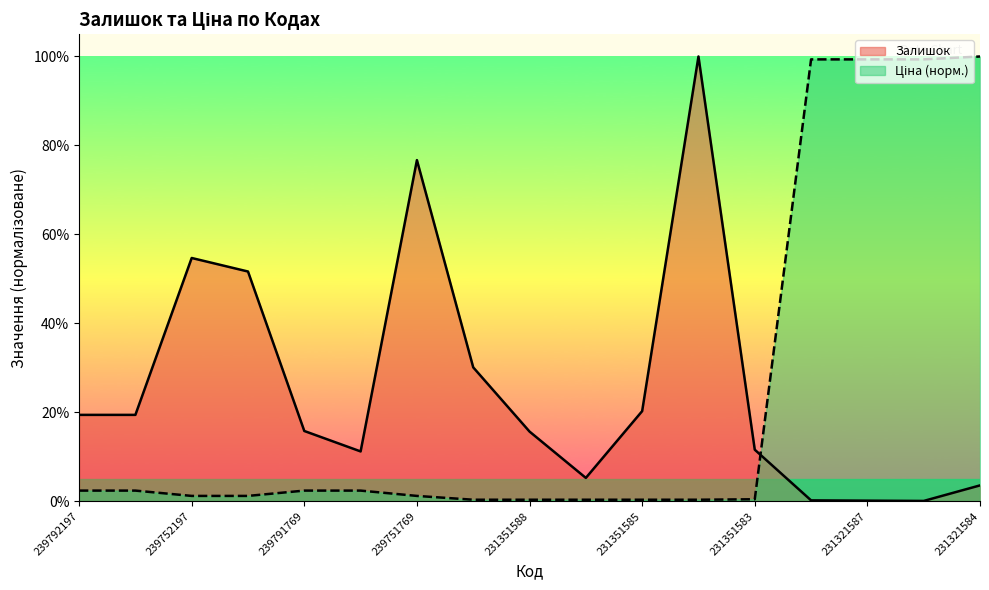

What is the value of the Залишок point at the 2nd from the left?

19.4